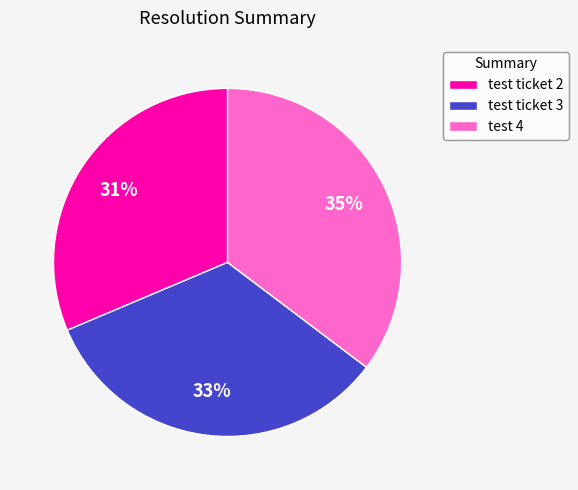

How many segments does this pie chart have?

3